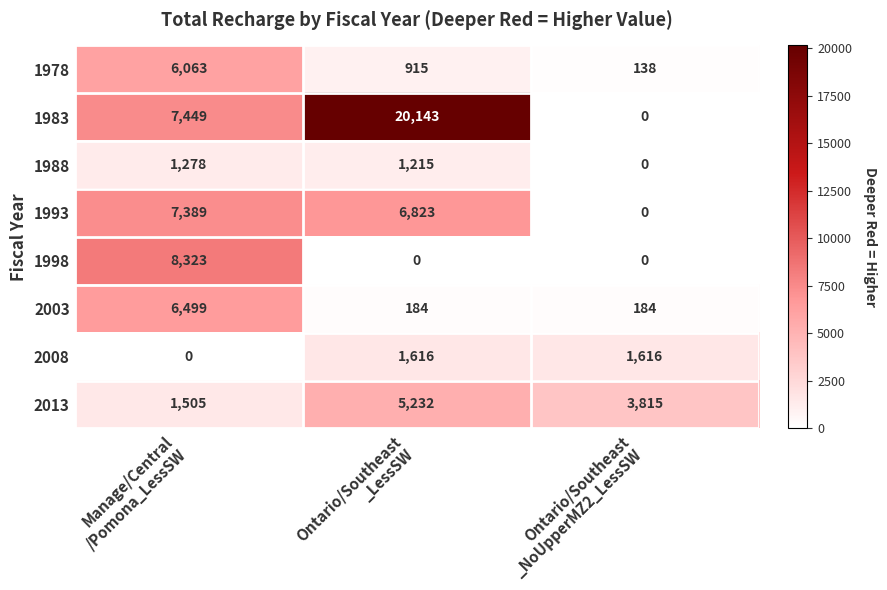

Reading left to right, extract all data points from this chart.

1978: 6063	915	138
1983: 7449	20143	0
1988: 1278	1215	0
1993: 7389	6823	0
1998: 8323	0	0
2003: 6499	184	184
2008: 0	1616	1616
2013: 1505	5232	3815